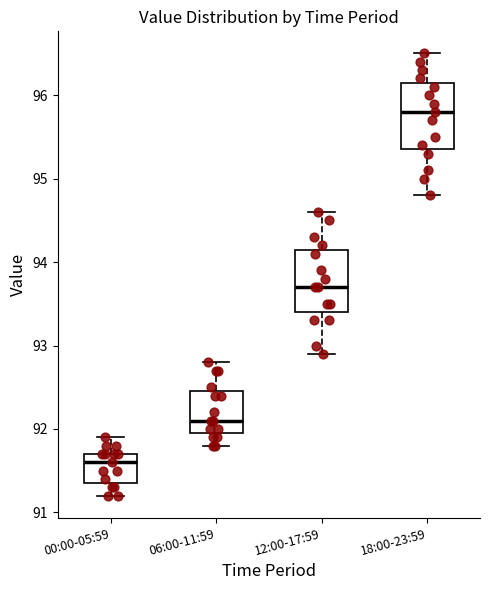

Where does the lower whisker of the box for 12:00-17:59 end on the y-axis? The values are not printed on the chart, so give them approximately, as read against the axis.

92.9